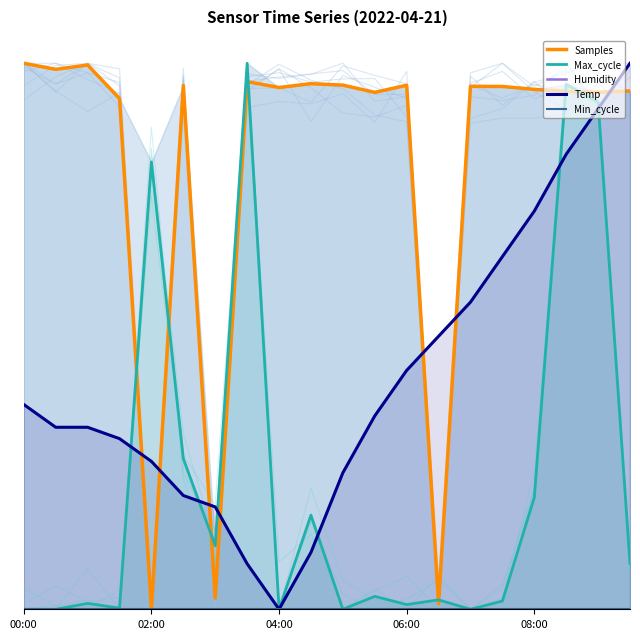

How many series are shown in this chart?

5